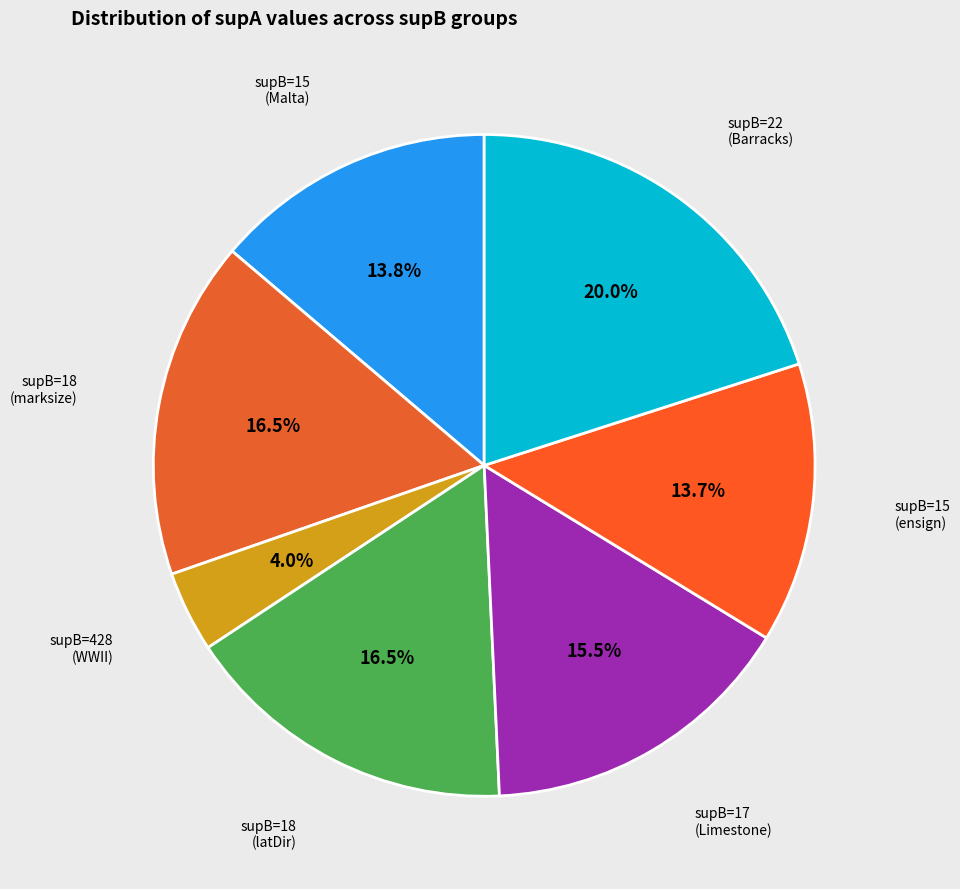

How many slices are in this pie chart?

7